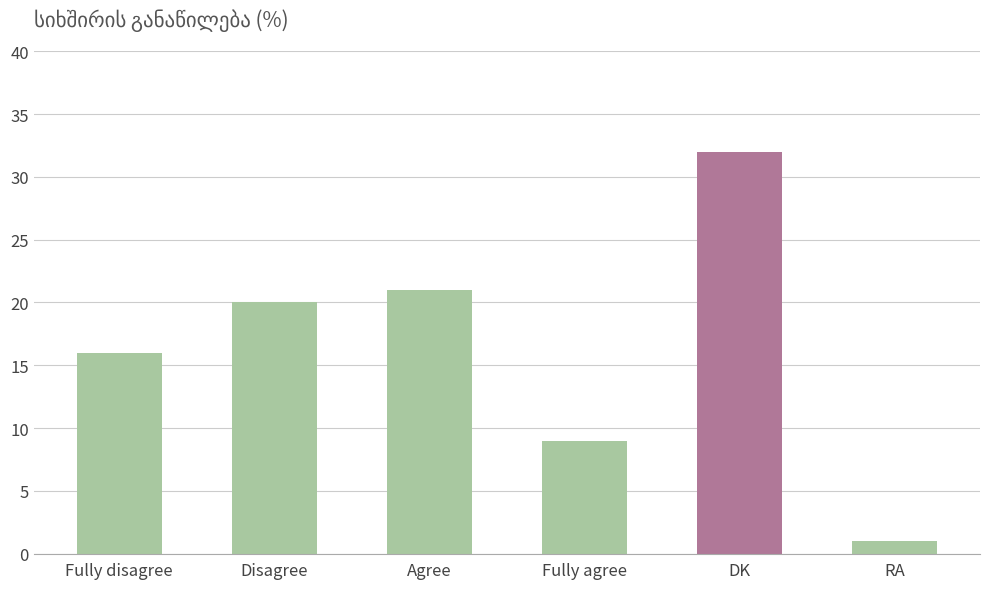

Where is the data nearest to the value 16?

Fully disagree